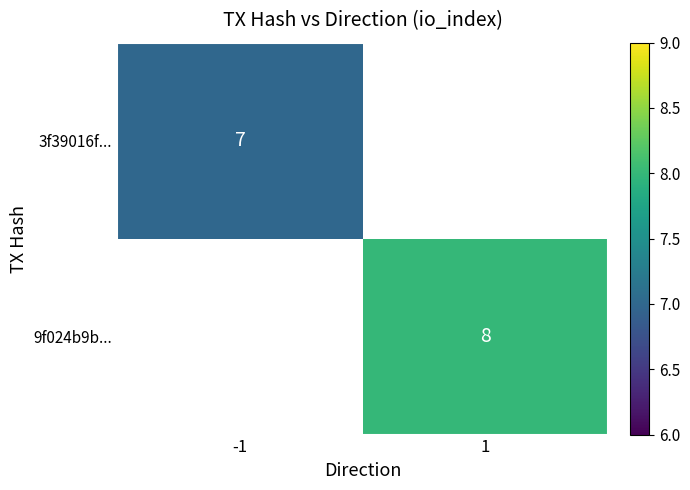

True or false: 3f39016f... has a value of 7 at -1.

True